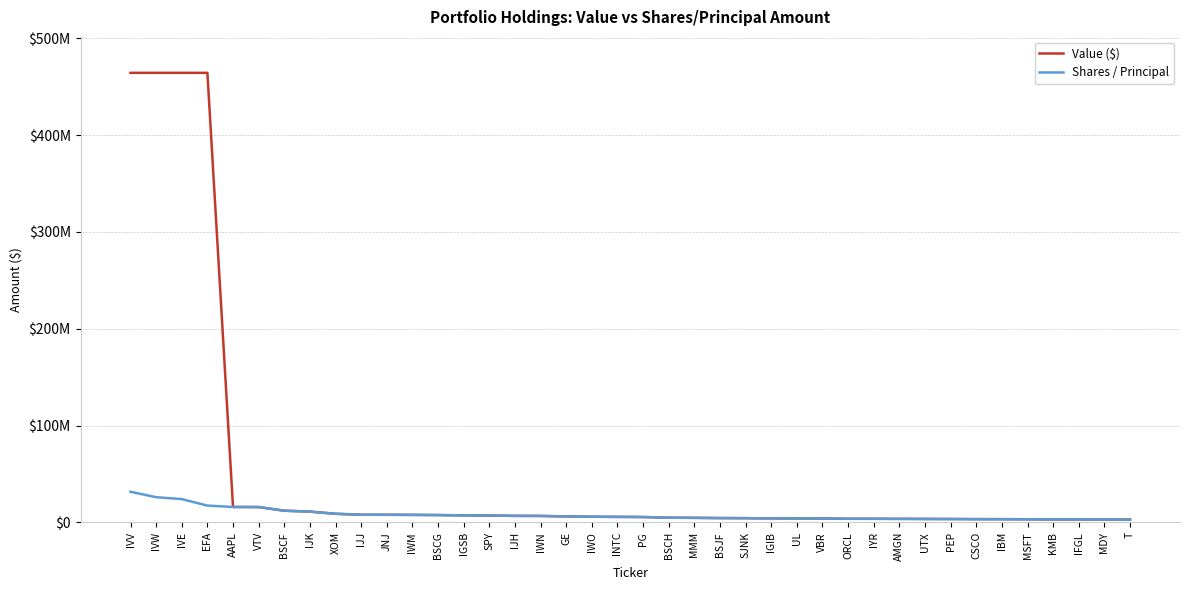

Where does the Value ($) series first go above 5646000?

IVV